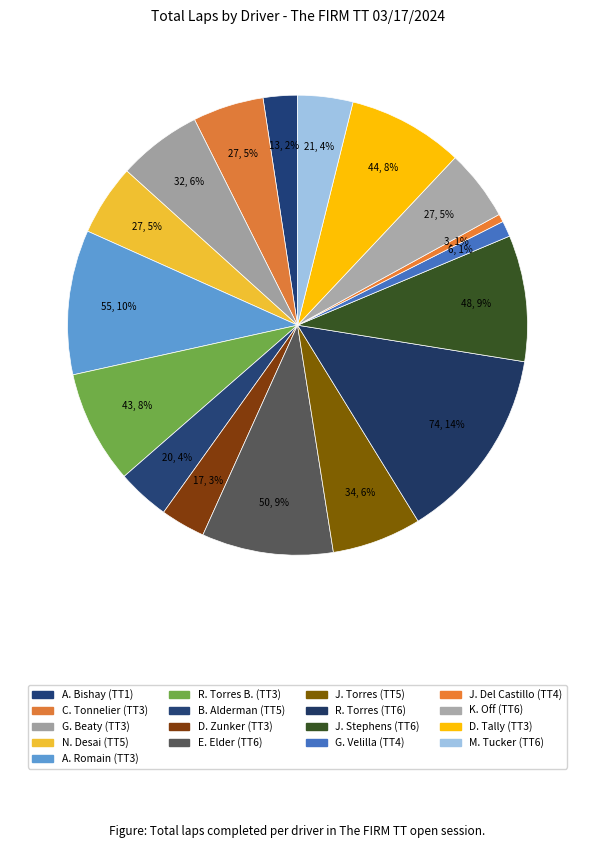

To the nearest percent, what is the difference between the largest and smallest slice percentages?

13%